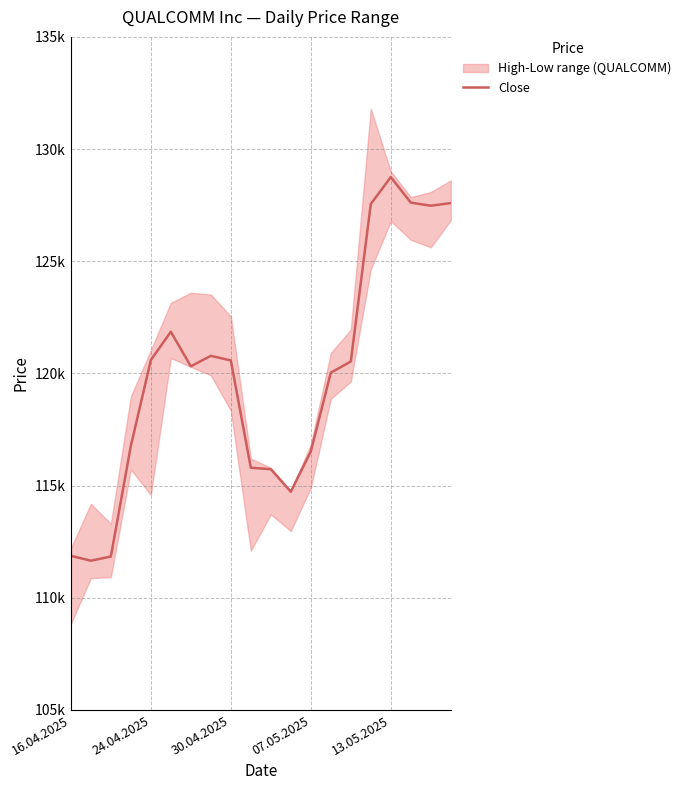

What position from the left is 18?

19